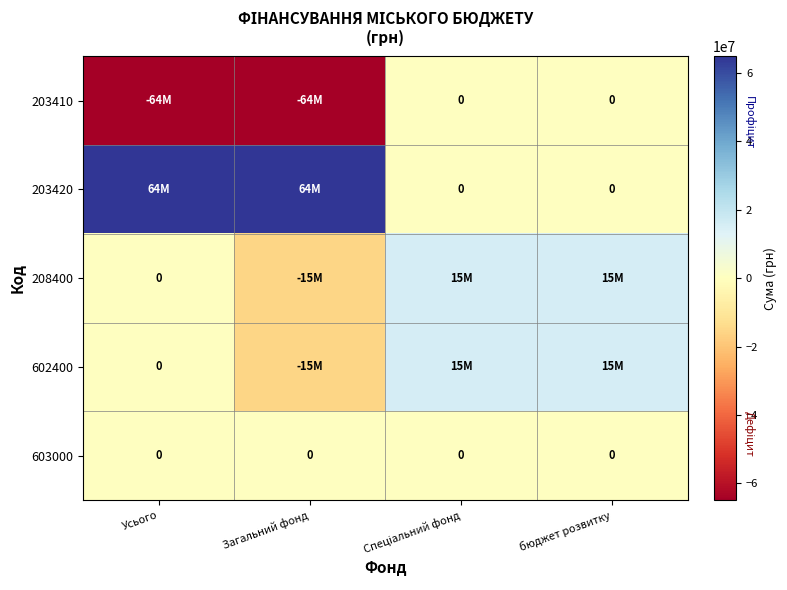

The value of 603000 at бюджет розвитку is 0. True or false?

True